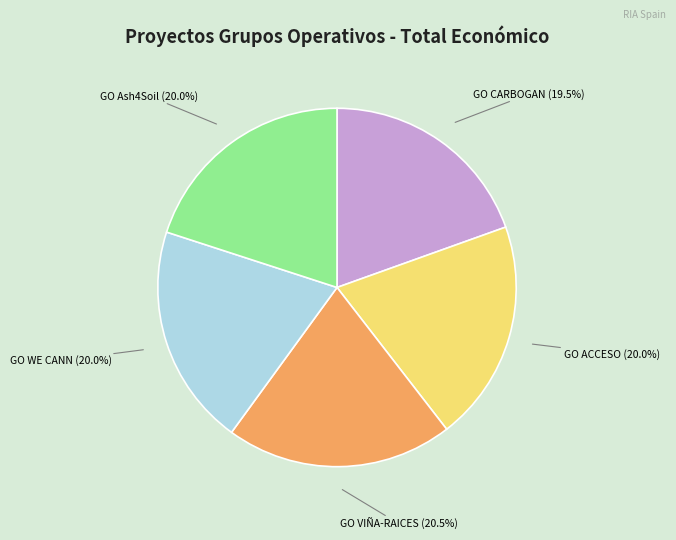

Is there a majority slice in this chart?

No